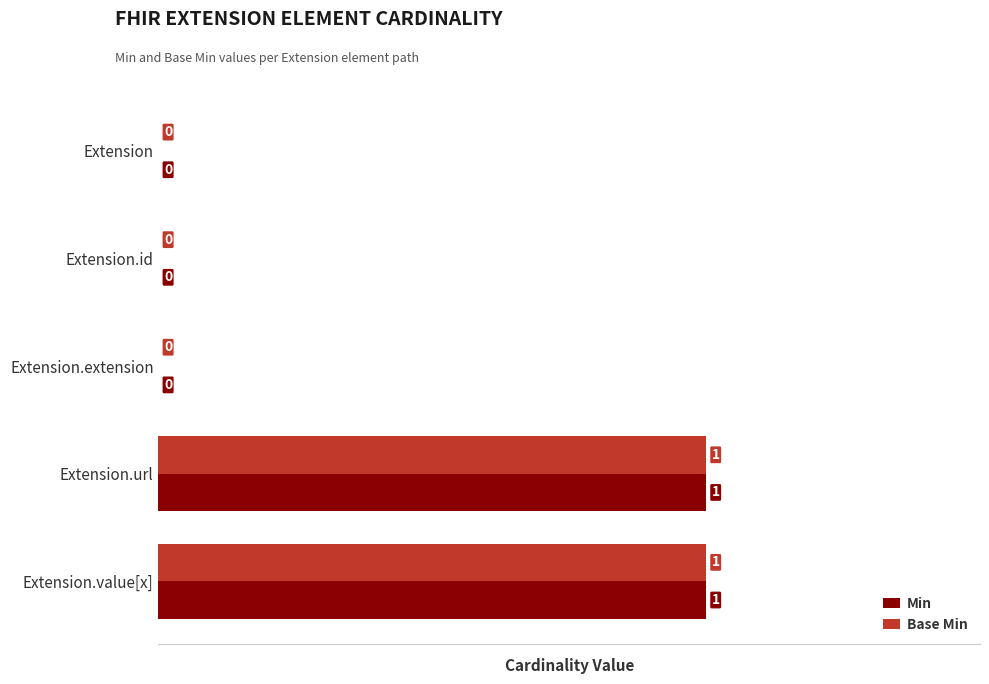

How many Base Min values are between 0 and 1?

5